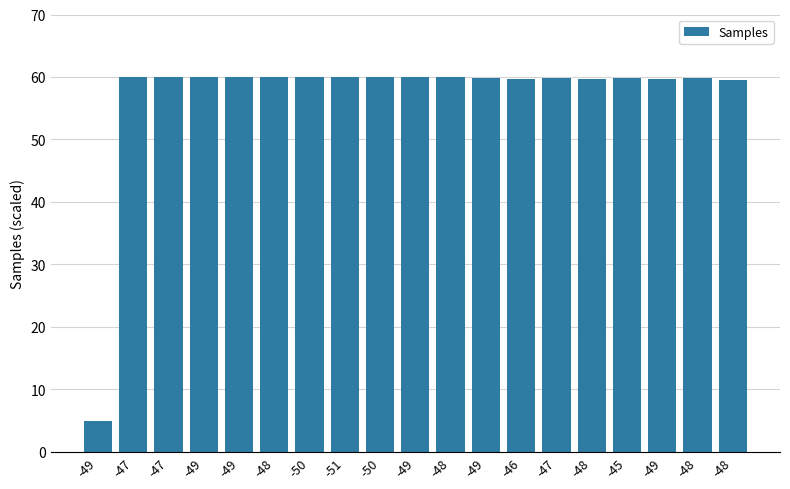

Reading left to right, transcribe all the data shown in this chart.

5.0	60.0	60.0	60.0	60.0	60.0	60.0	60.0	60.0	59.9	59.9	59.9	59.7	59.9	59.6	59.8	59.6	59.8	59.4